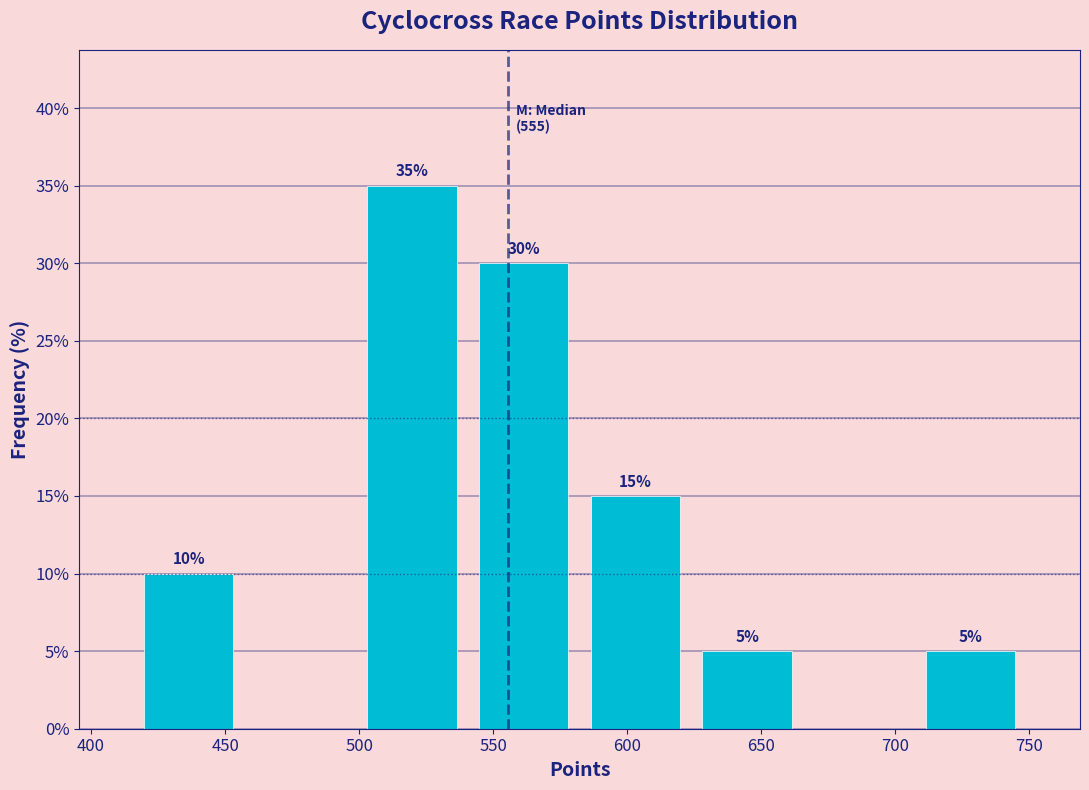

Over which range of the x-axis is the bar tallest?

500 to 540